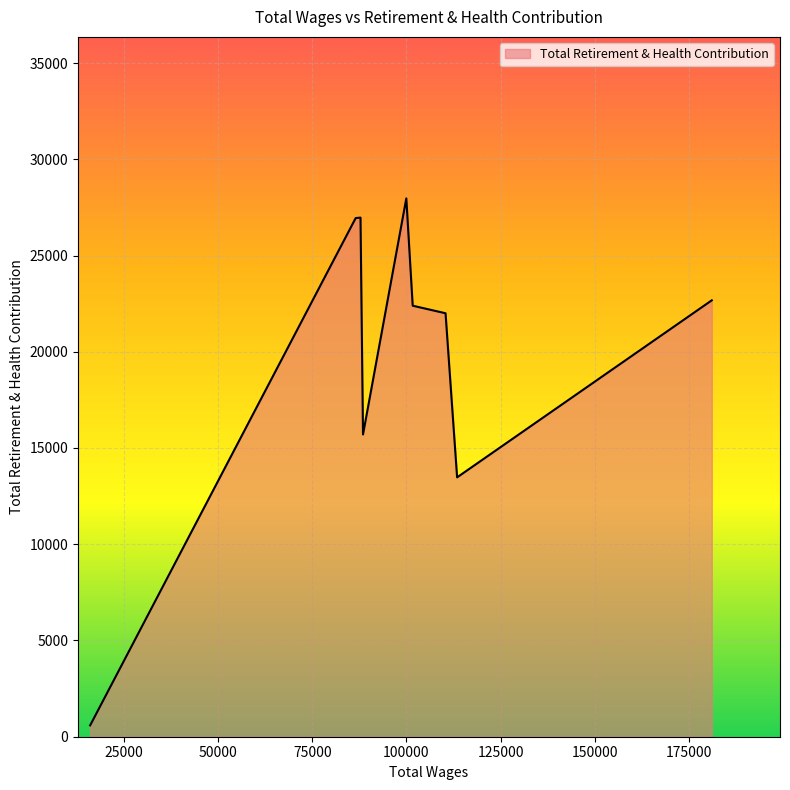

What is the greatest value displayed?

27967